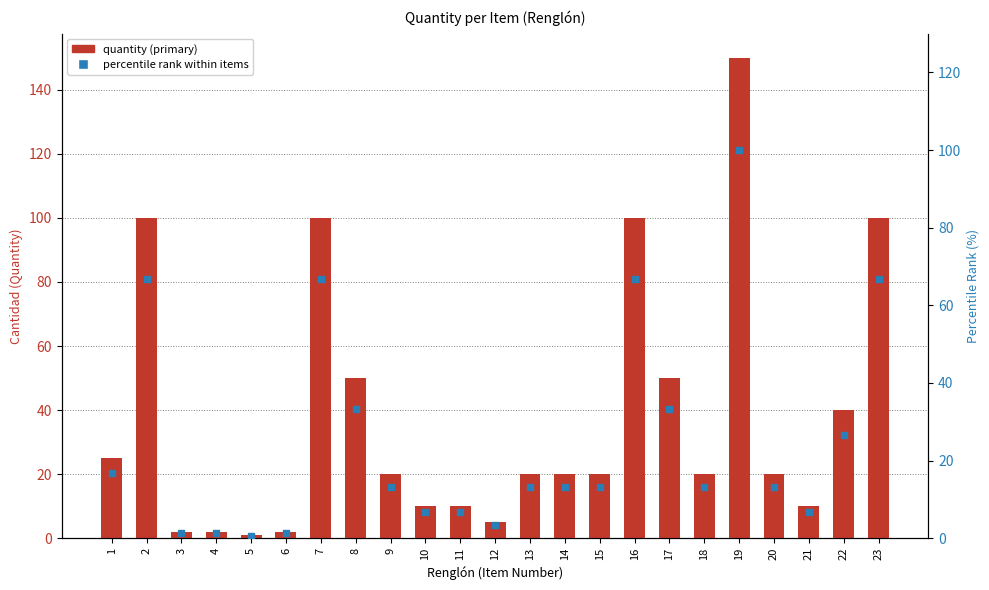

What are all the series names shown in the legend?

quantity (primary), percentile rank within items